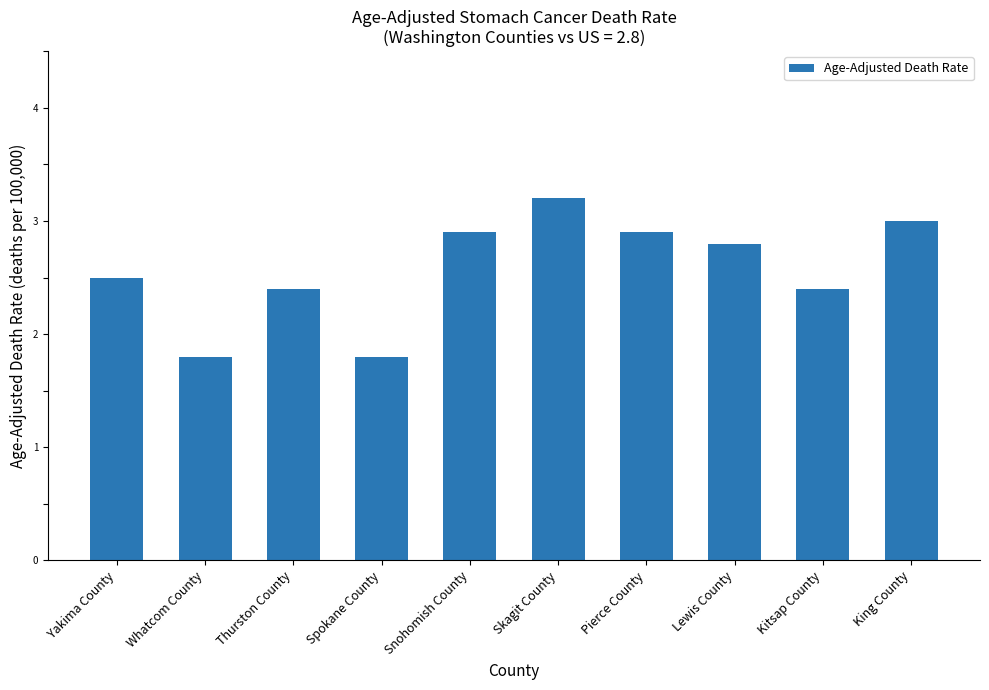

What is the difference between the values at King County and Pierce County?

0.1